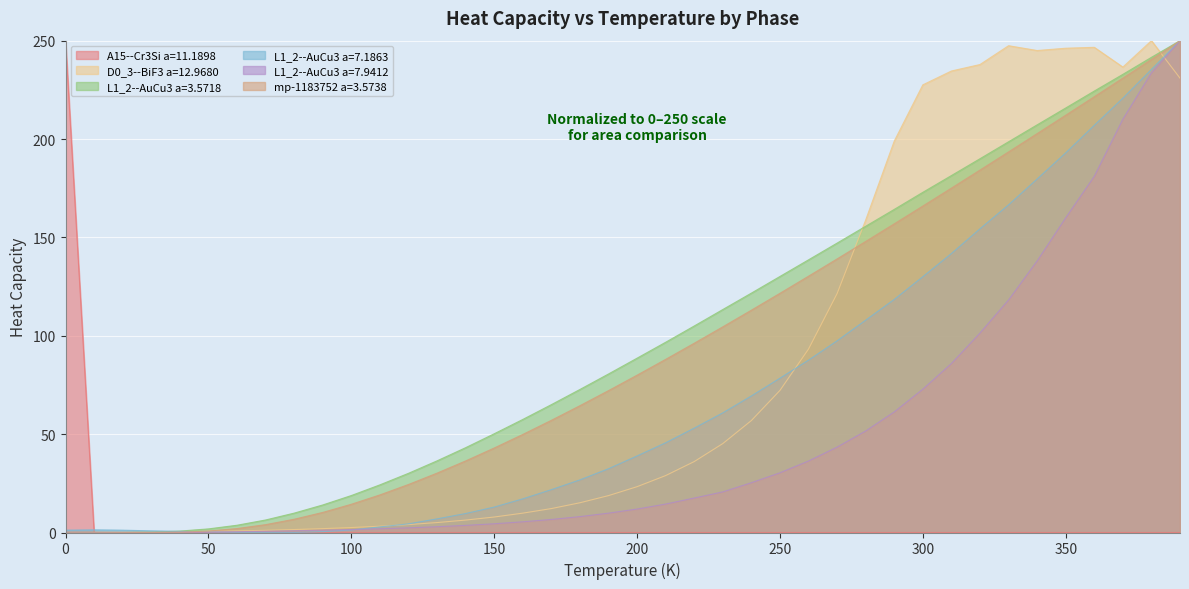

How many intersections are there between D0_3--BiF3 a=12.9680 and L1_2--AuCu3 a=7.1863?

4